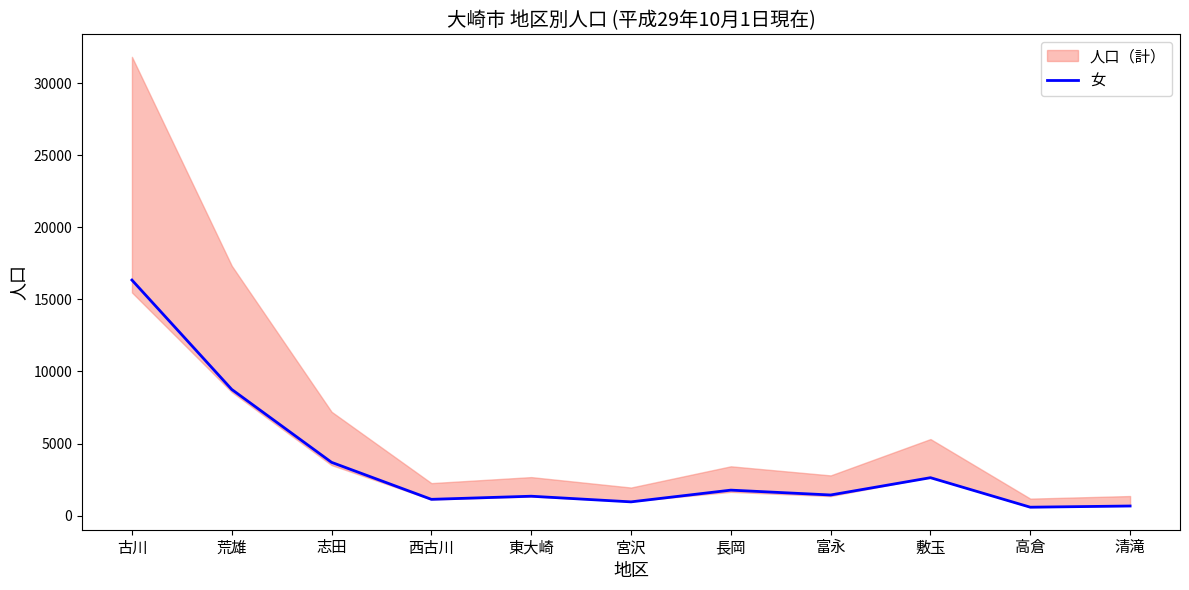

Which label corresponds to the smallest value in the chart?

高倉